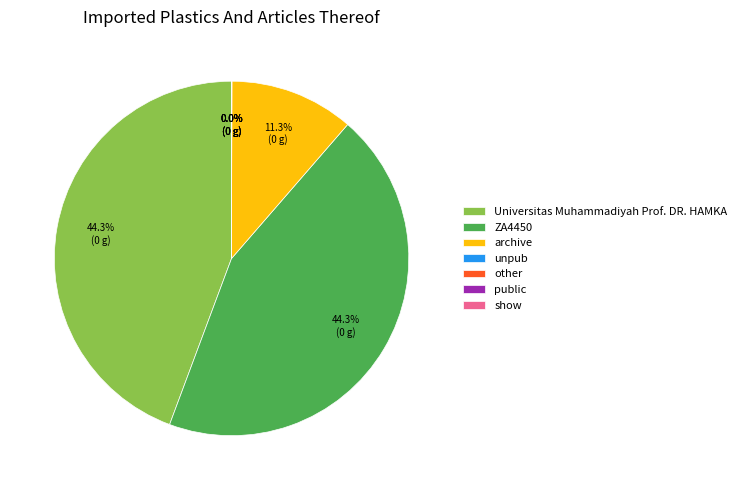

What portion of the pie excludes archive?

88.7%